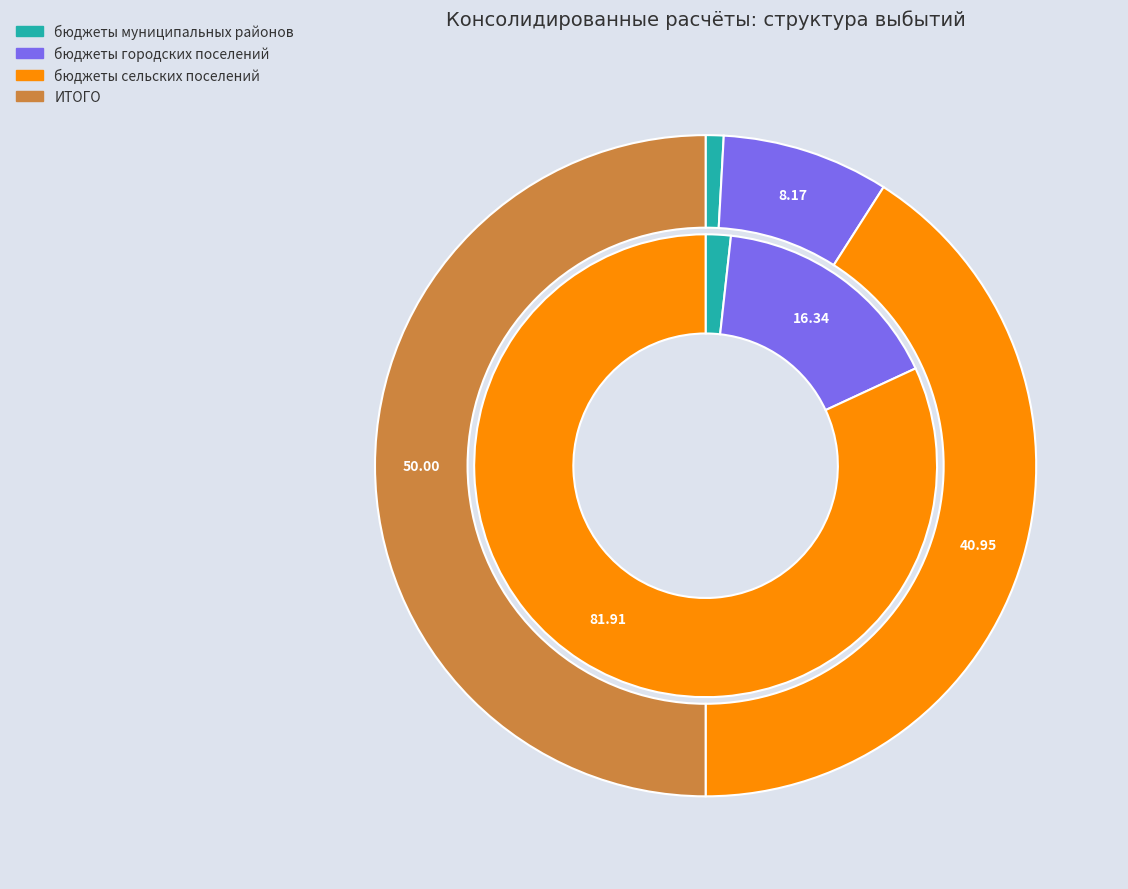

Rank the categories by value from lowest to highest.

бюджеты муниципальных районов, бюджеты городских поселений, бюджеты сельских поселений, ИТОГО